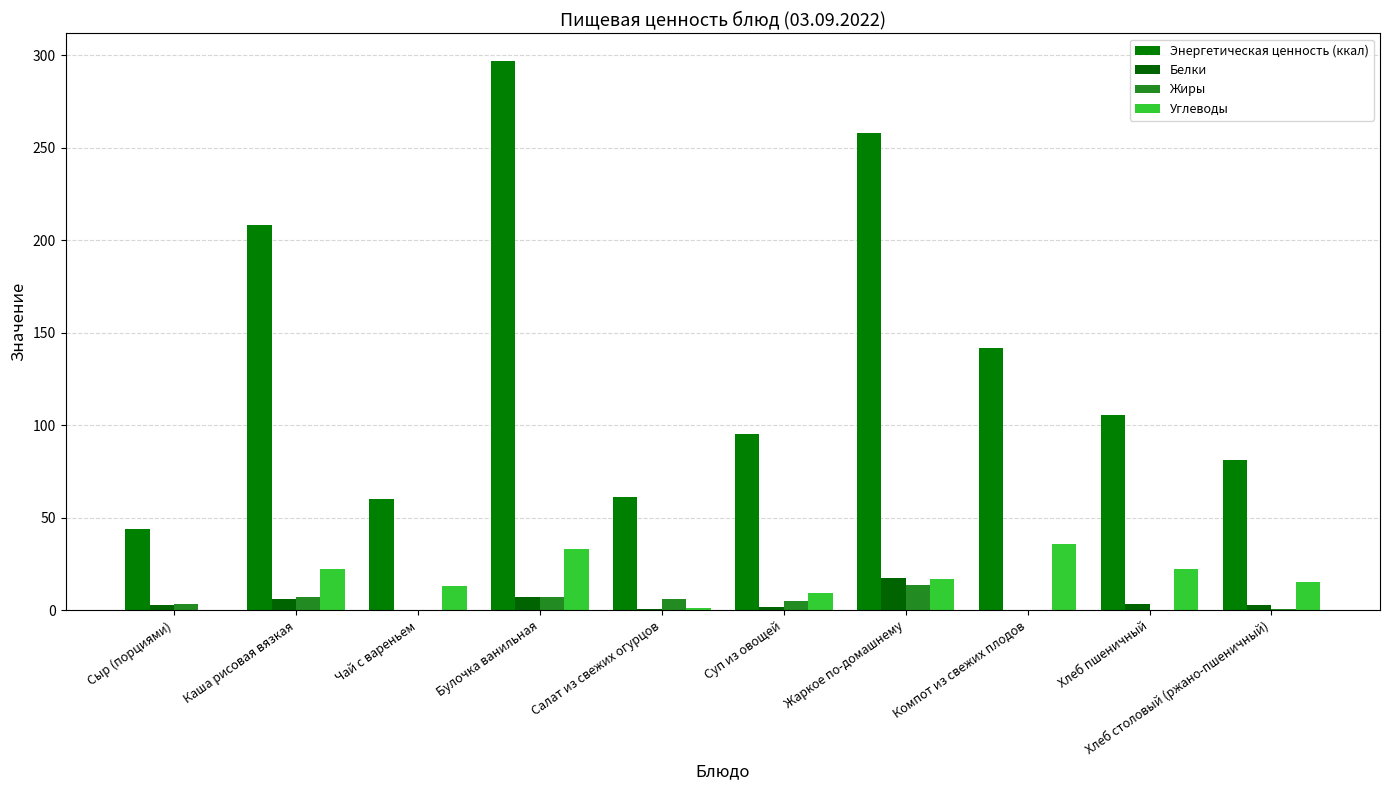

At which label does Углеводы reach its peak?

Компот из свежих плодов